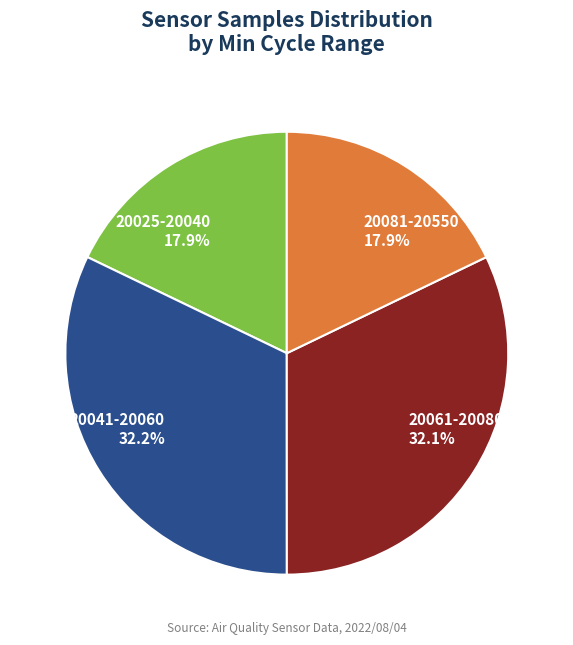

How much of the chart is everything except 20025-20040 17.9%?

82.1%